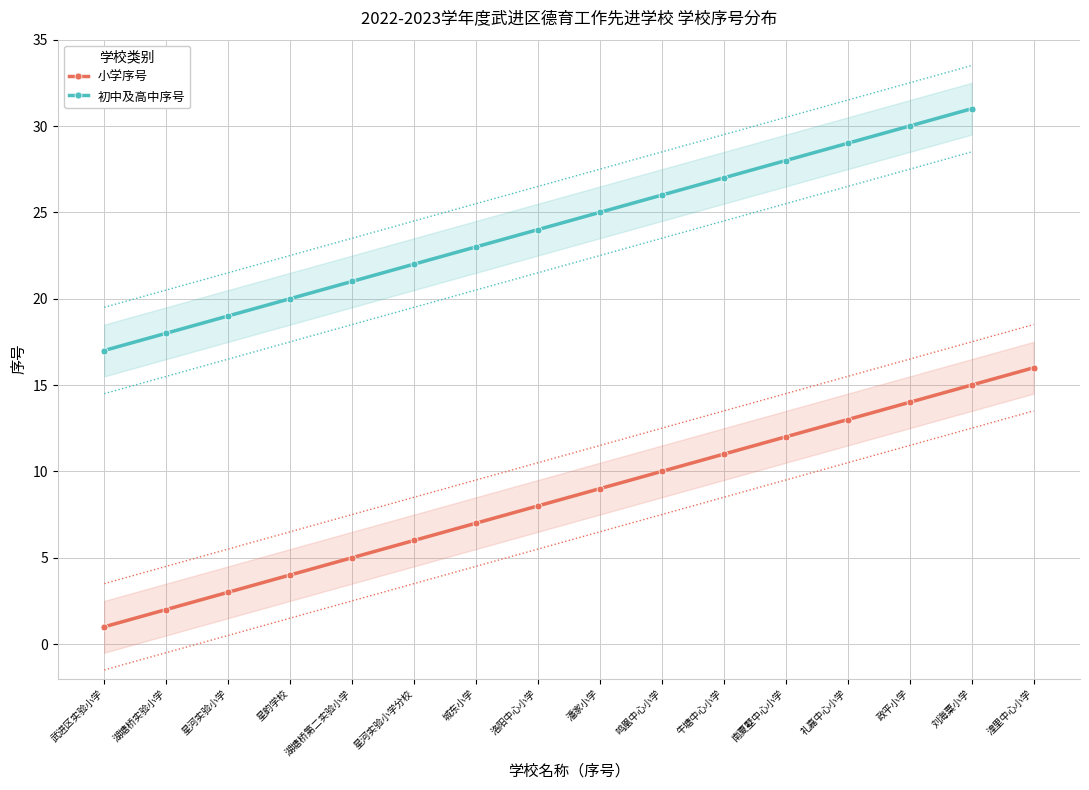

Is this an area chart (filled region under the line)?

No